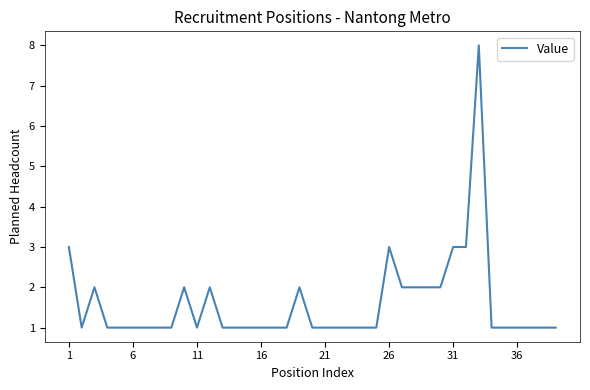

What is the maximum value shown in the chart?

8